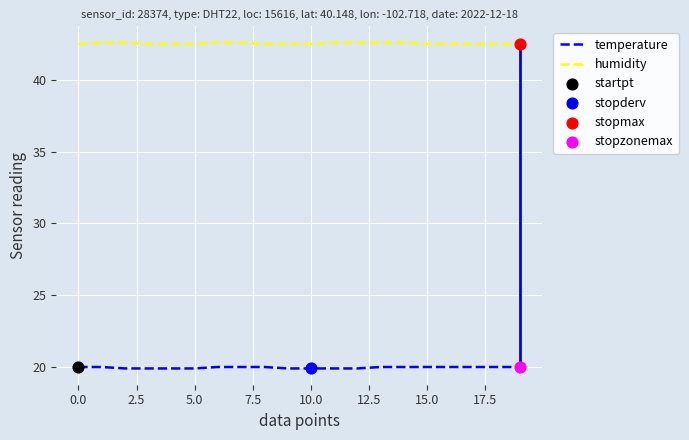

True or false: humidity and temperature cross at least once.

False